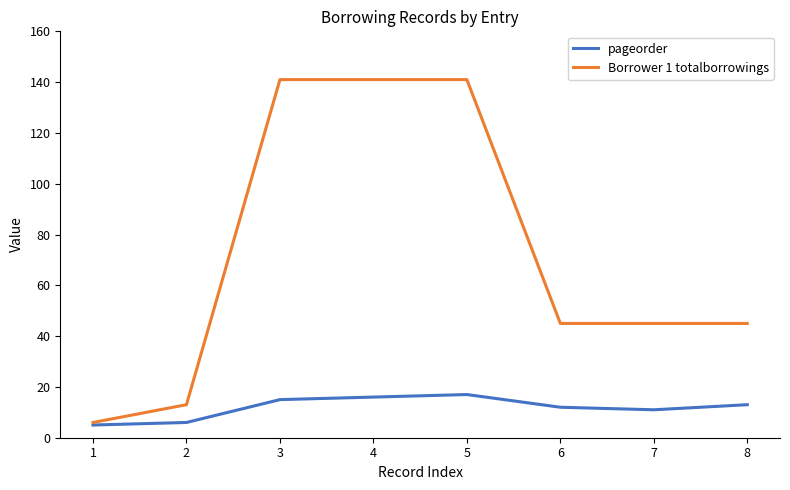

Which series changed the most between 1 and 7?

Borrower 1 totalborrowings